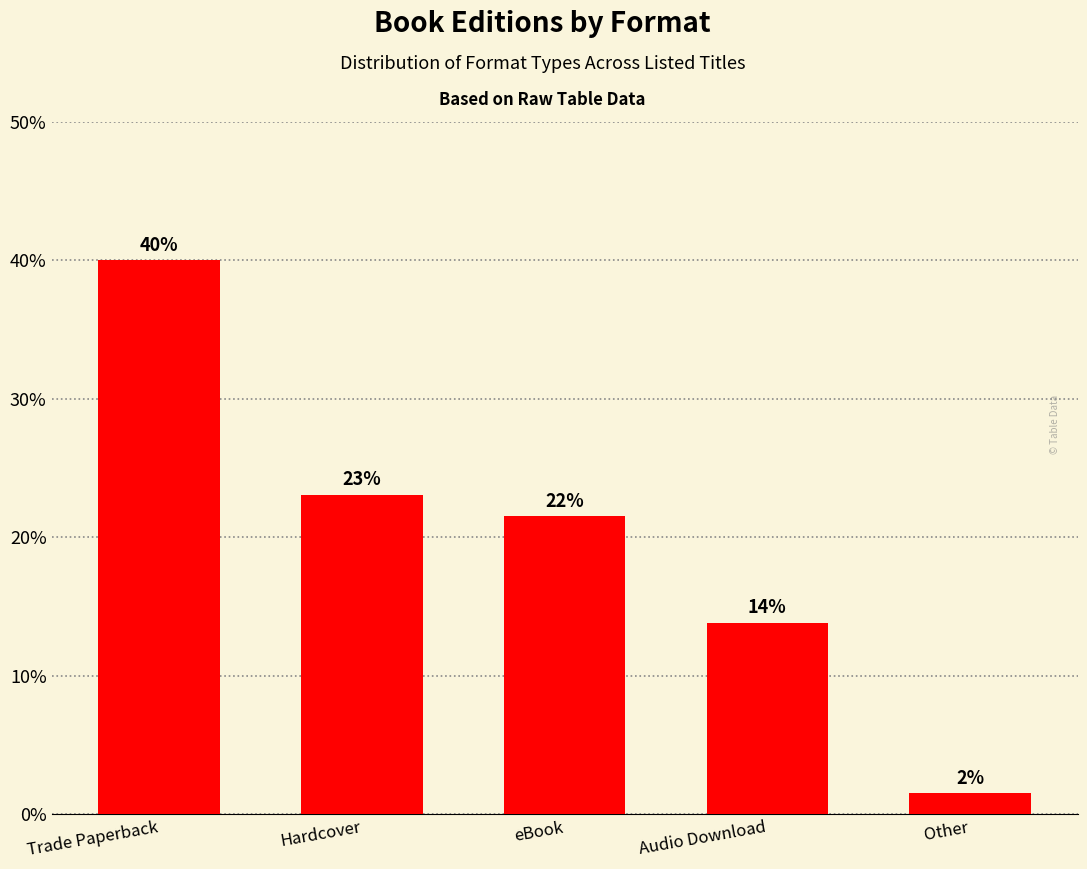

What is the label of the 4th bar from the left?

Audio Download